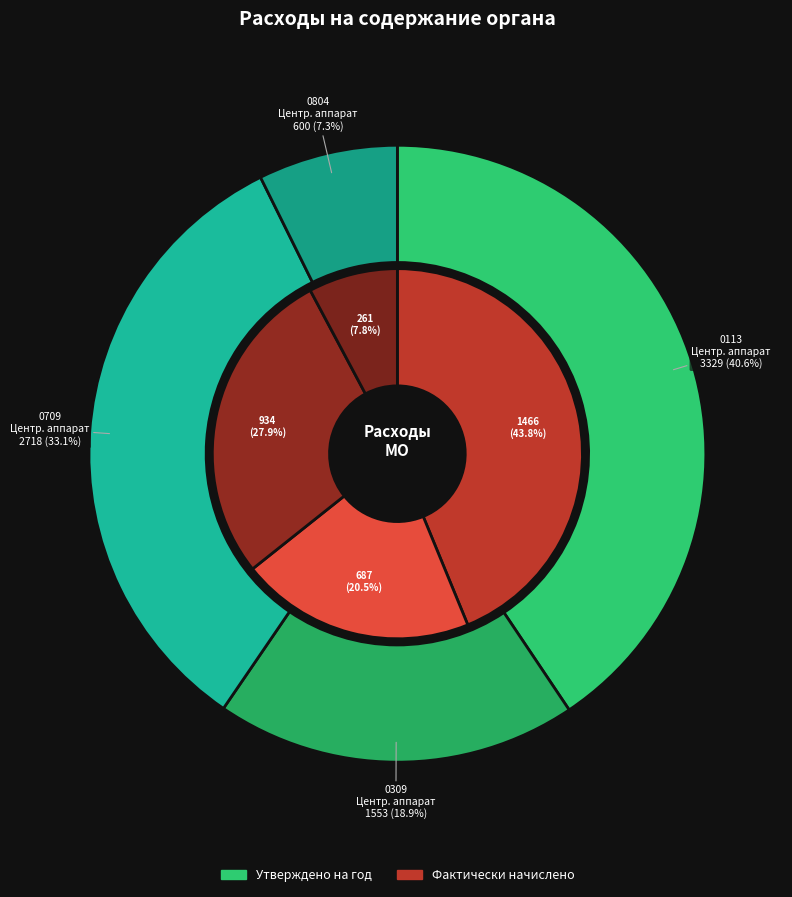

How many segments does this pie chart have?

4